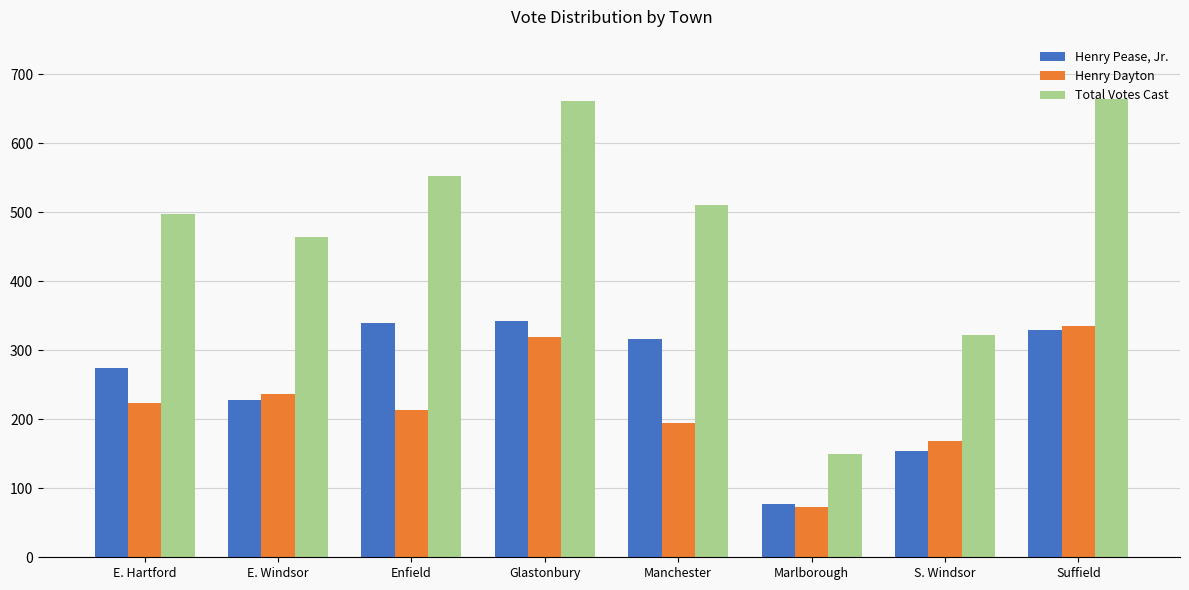

Between Enfield and Manchester, which series saw the biggest shift?

Total Votes Cast